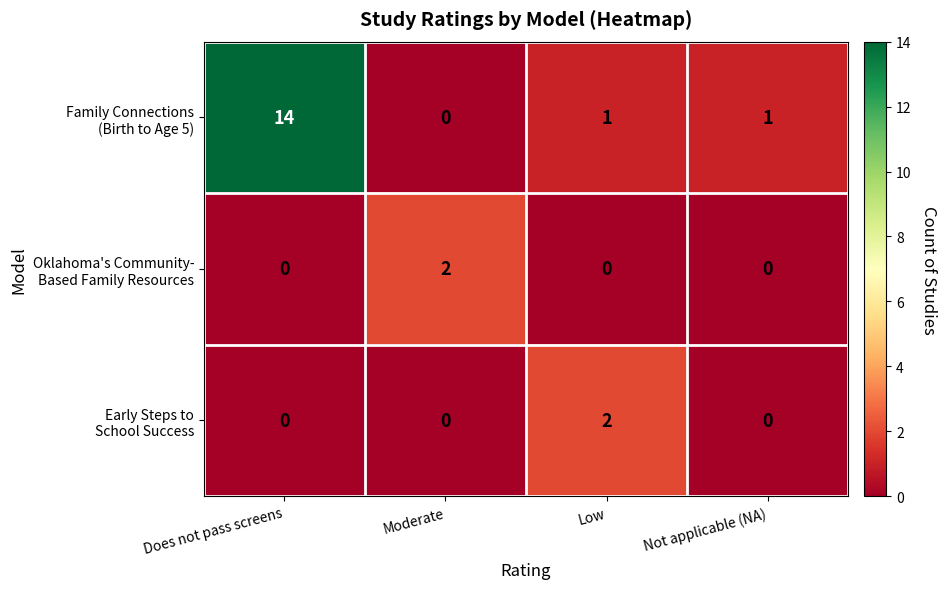

At which category is the sum across all series the highest?

Does not pass screens